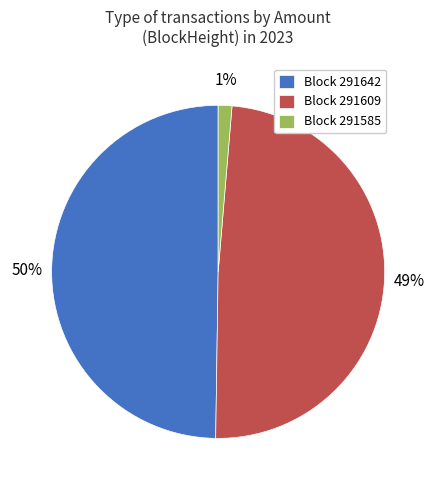

To the nearest percent, what portion does Block 291609 represent?

49%